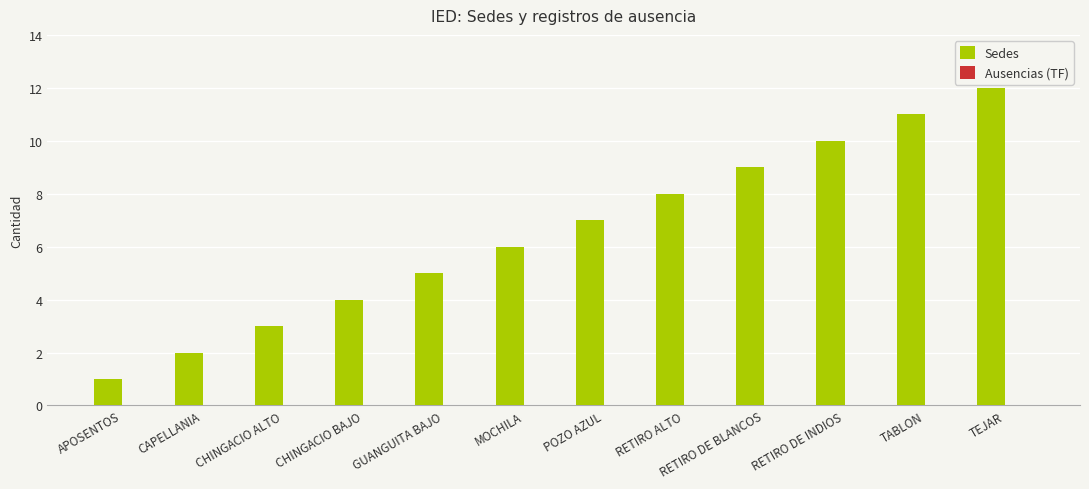

Which has a higher value, RETIRO DE BLANCOS or CHINGACIO ALTO?

RETIRO DE BLANCOS